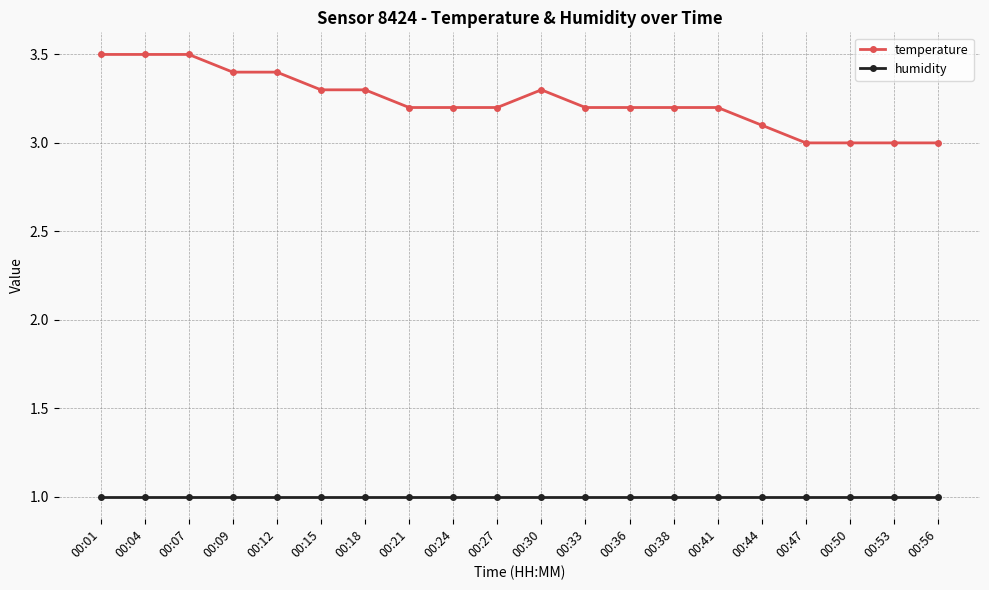

Which series has the largest total across all categories?

temperature